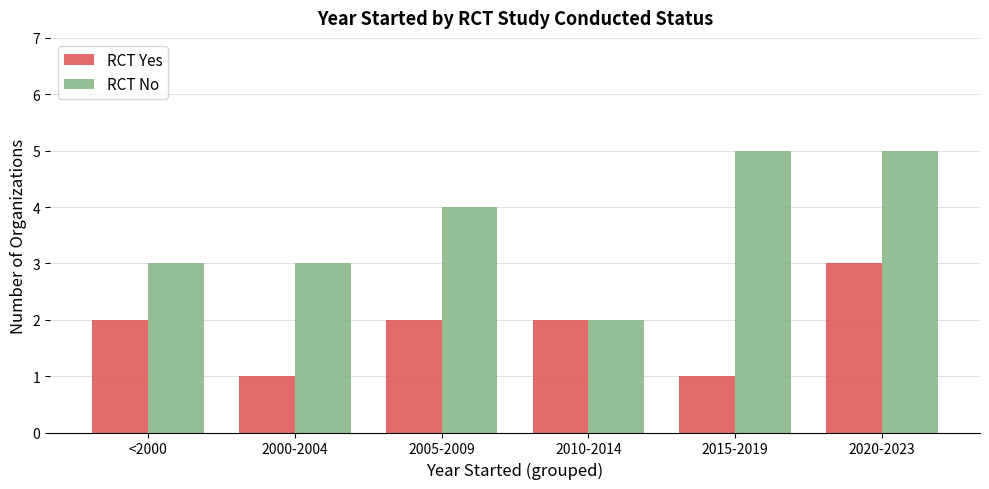

List the series in order of their overall mean, lowest first.

RCT Yes, RCT No